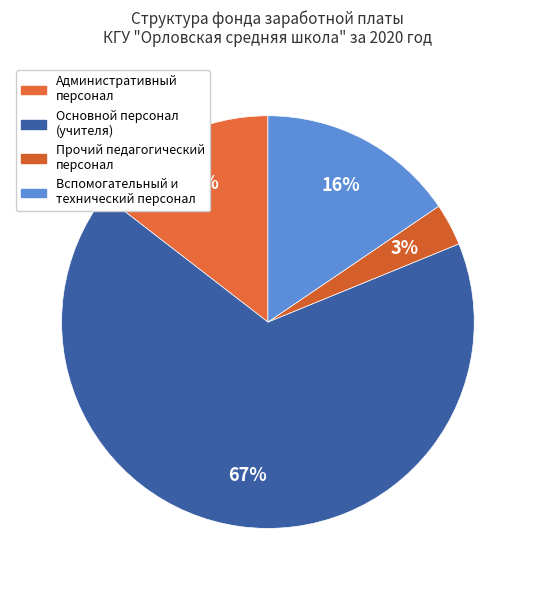

How many slices are in this pie chart?

4